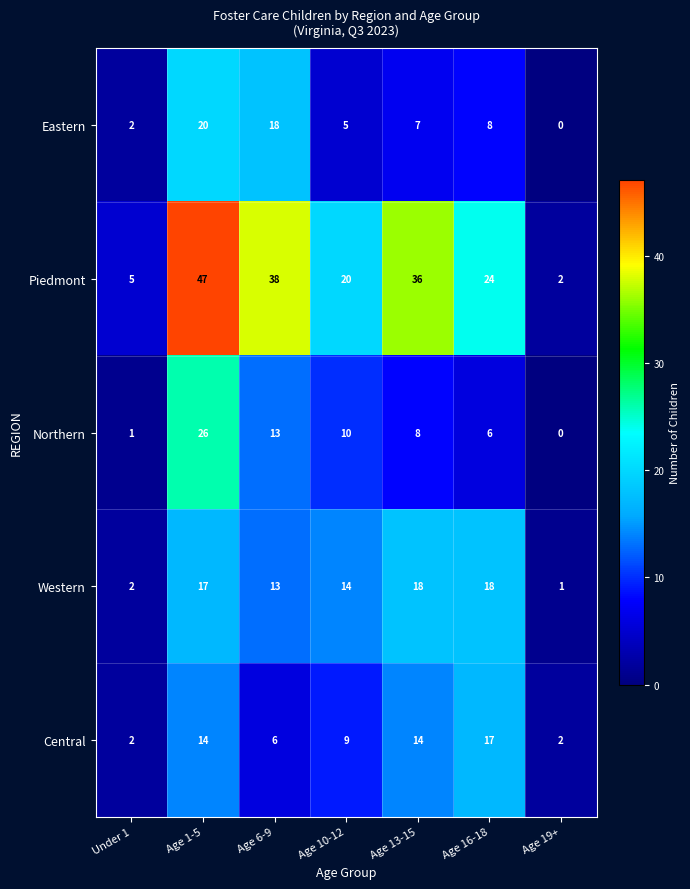

List the series in order of their peak value, lowest first.

Central, Western, Eastern, Northern, Piedmont